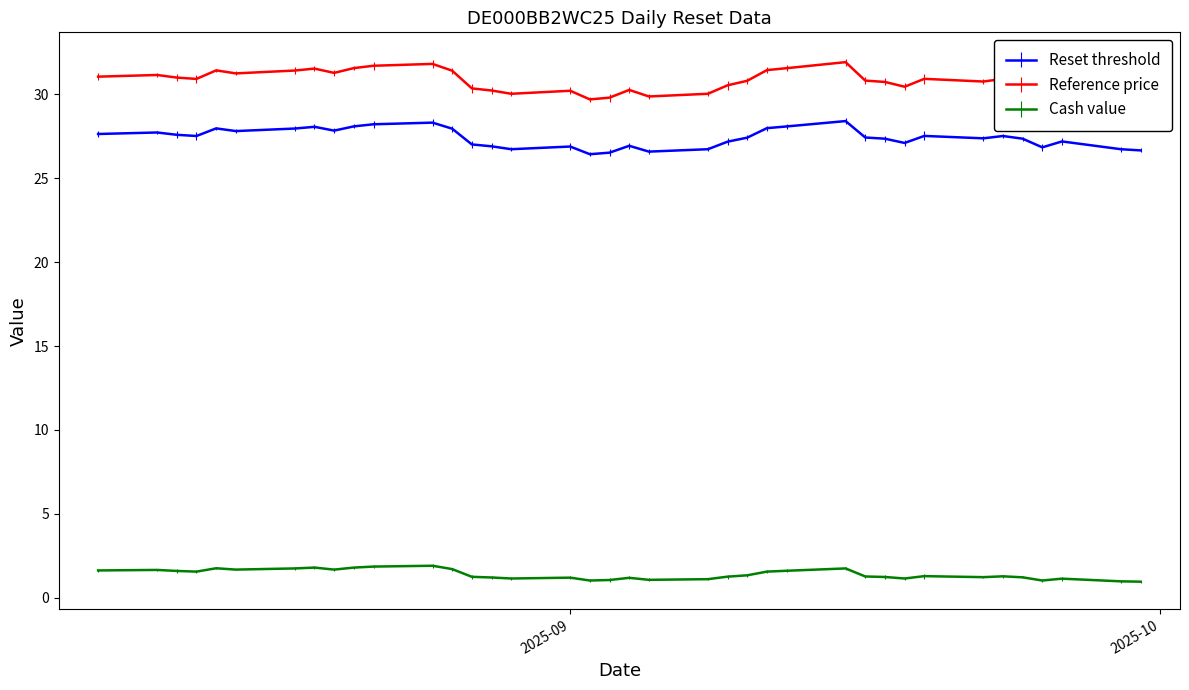

True or false: Reference price and Reset threshold cross at least once.

False